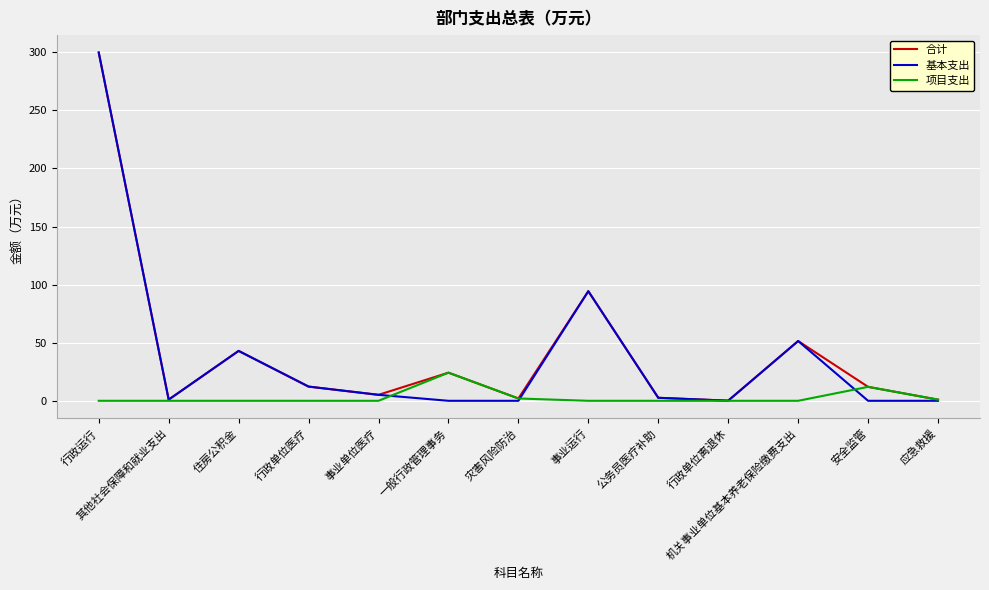

The 基本支出 series shows 0.0 at 一般行政管理事务. True or false?

True